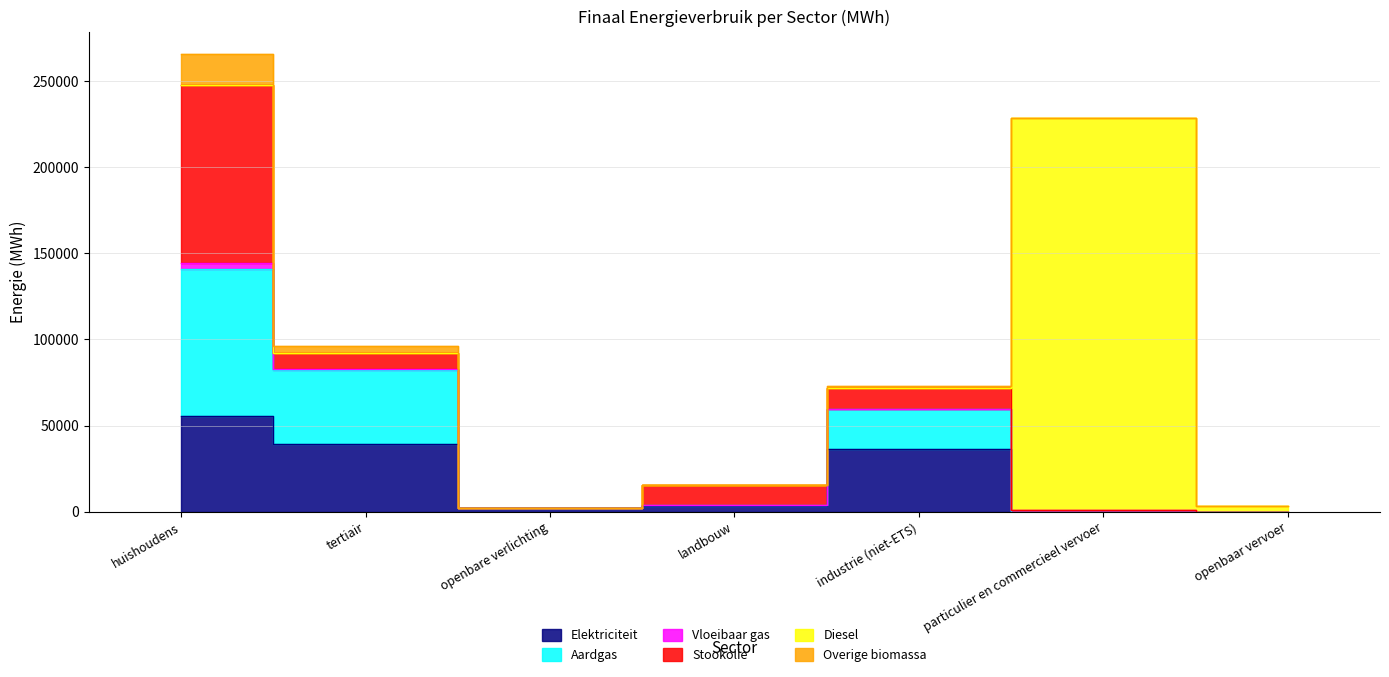

How many lines are shown in the chart?

6